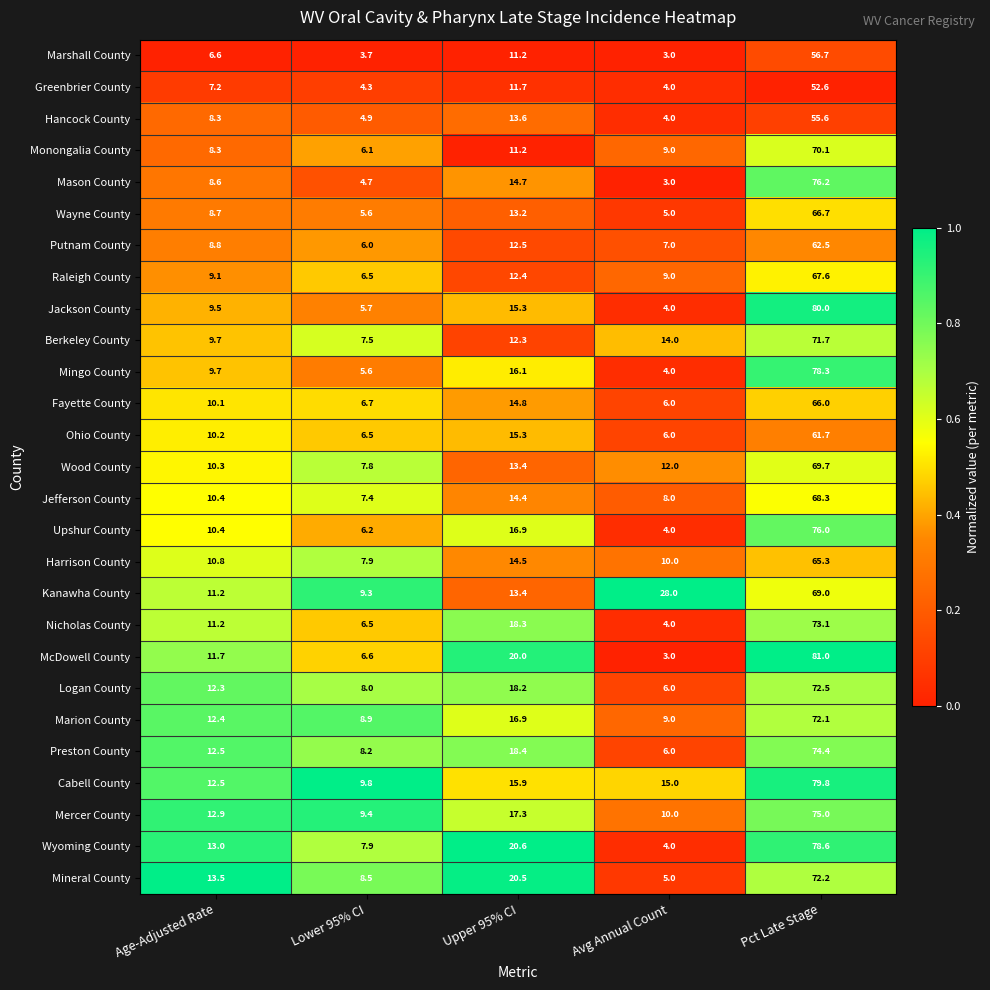

What is the total value across all series at Upper 95% CI?

413.0